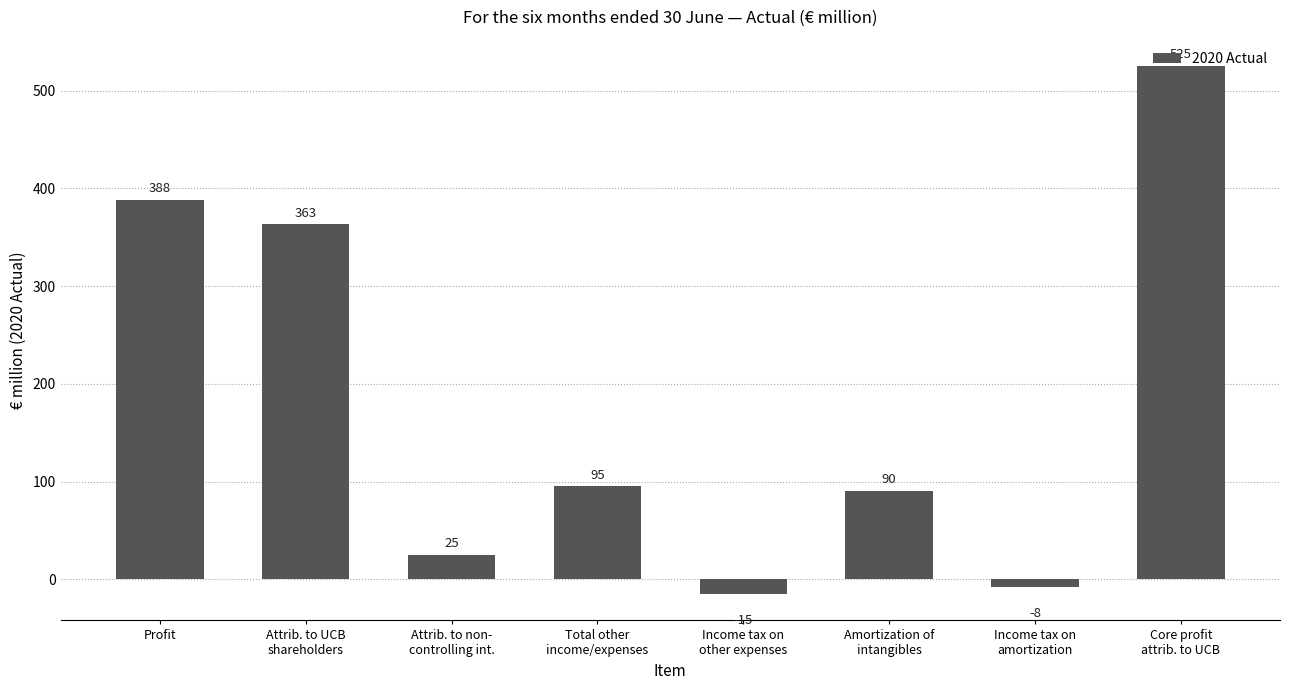

Are the bars grouped side by side (vs. stacked)?

No